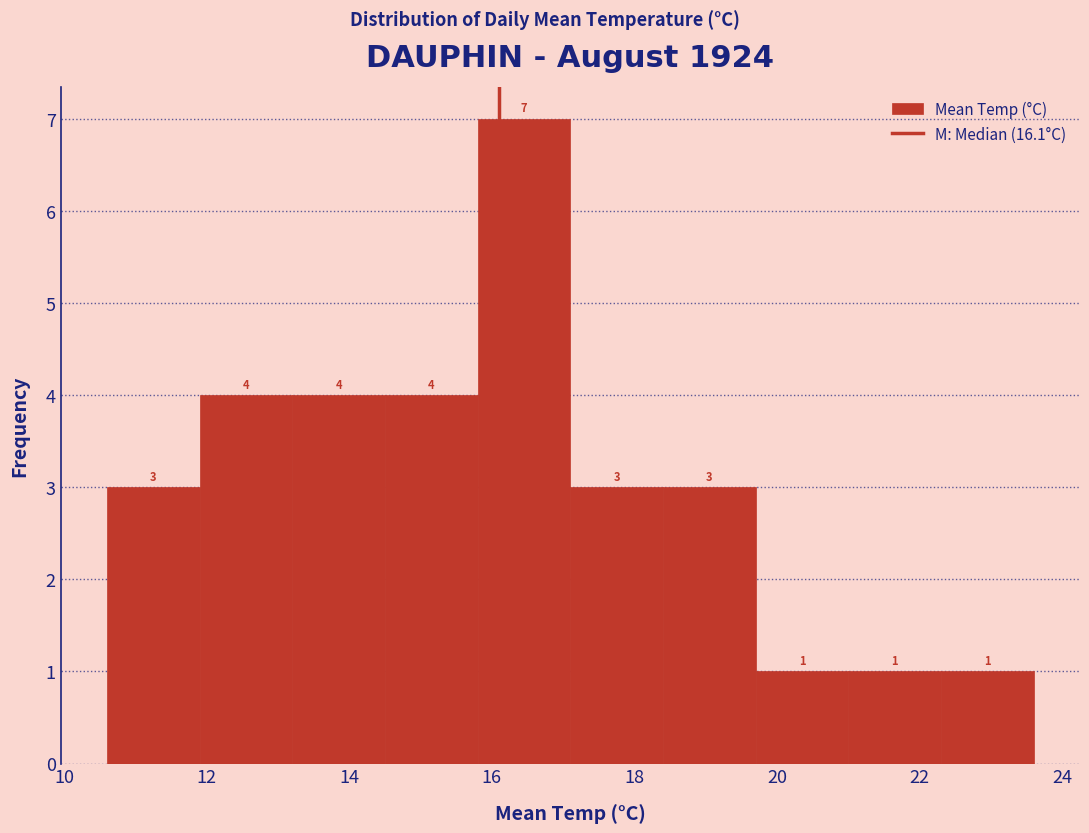

Reading left to right, transcribe this chart: for each bar, give the range it covers on the x-axis and its height. The bar edges are not printed on the chart, so give them approximately, as read against the axis.

10.6 to 11.9: 3
11.9 to 13.2: 4
13.2 to 14.5: 4
14.5 to 15.8: 4
15.8 to 17.1: 7
17.1 to 18.4: 3
18.4 to 19.7: 3
19.7 to 21.0: 1
21.0 to 22.3: 1
22.3 to 23.6: 1